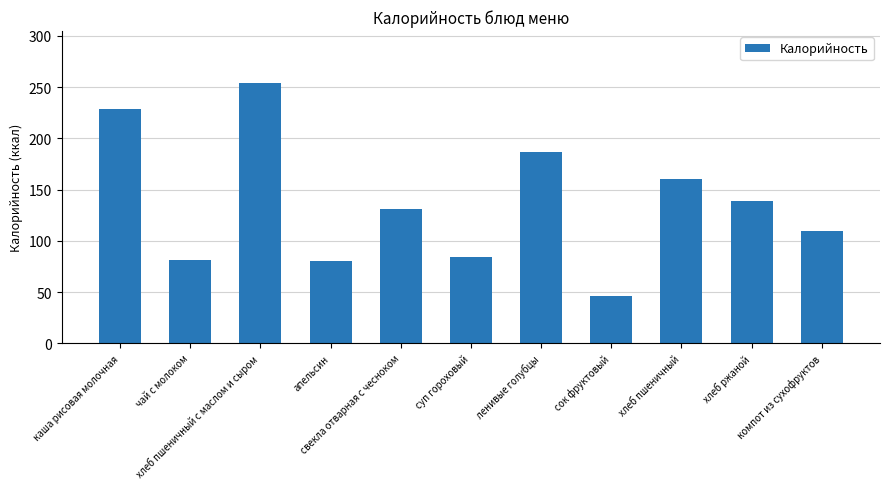

What is the ratio of the value at компот из сухофруктов to the value at суп гороховый?

1.3